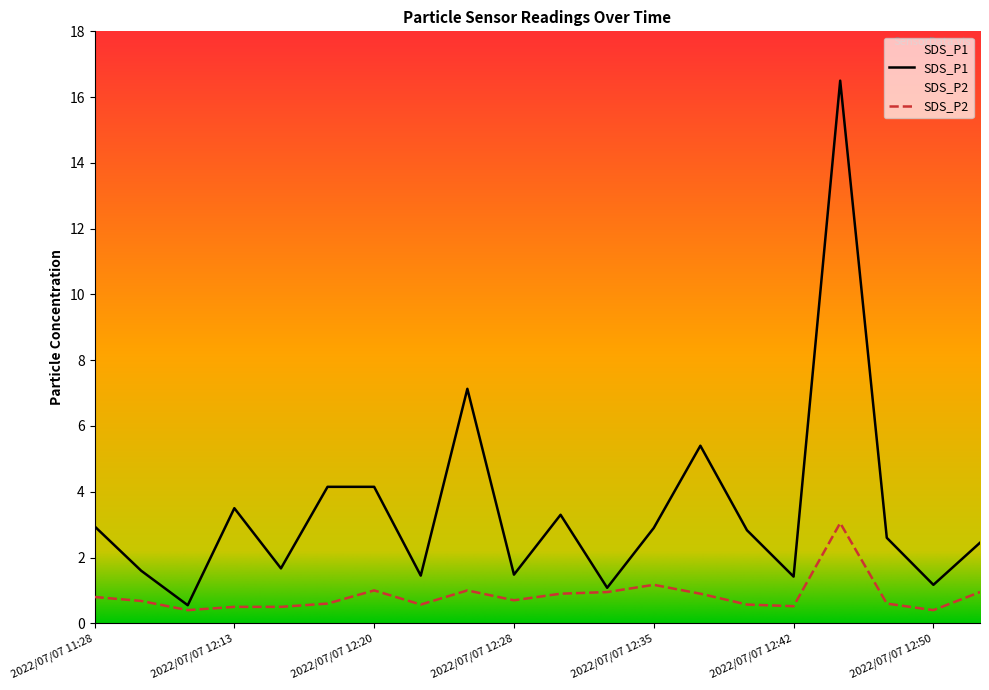

What is the minimum value for SDS_P1?

0.6